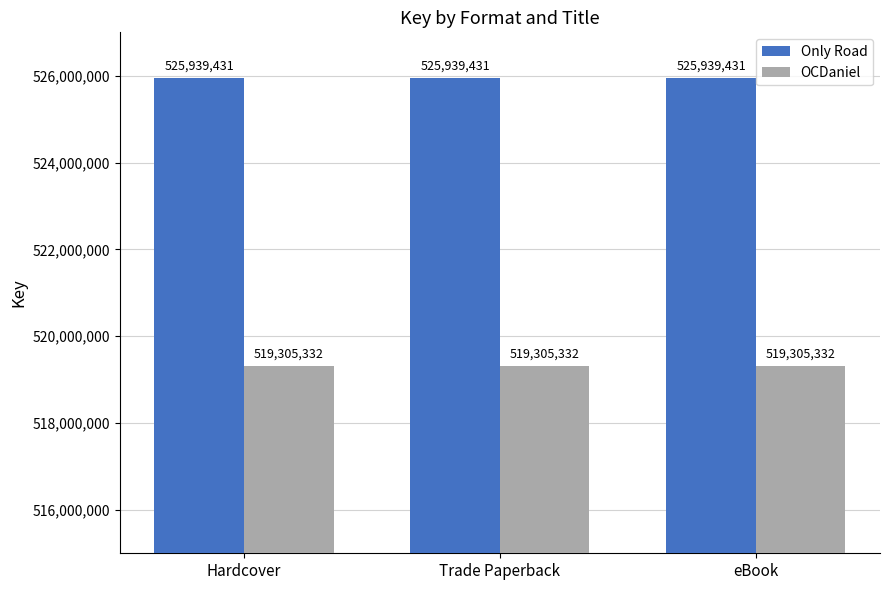

What is the minimum value for Only Road?

525939431